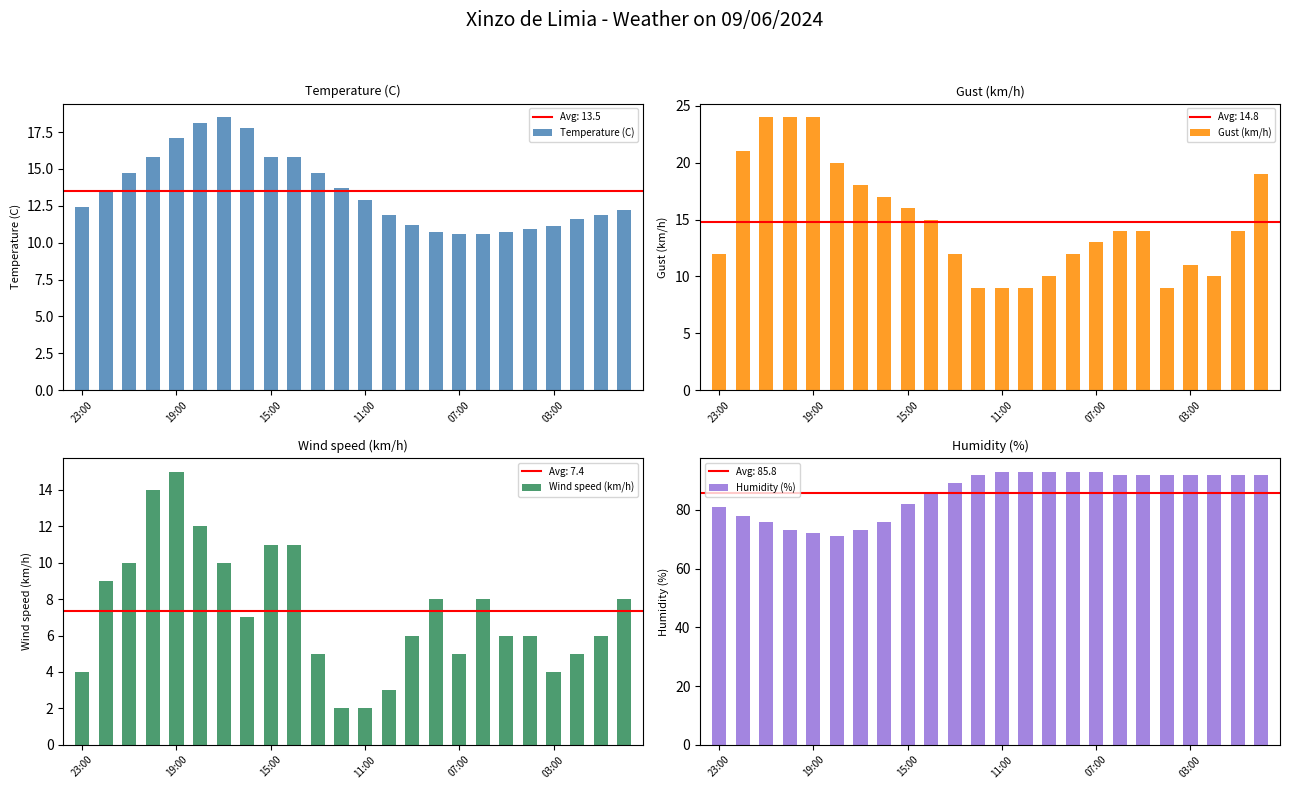

What is the difference between the maximum and minimum values in the Temperature (C) series?

7.9